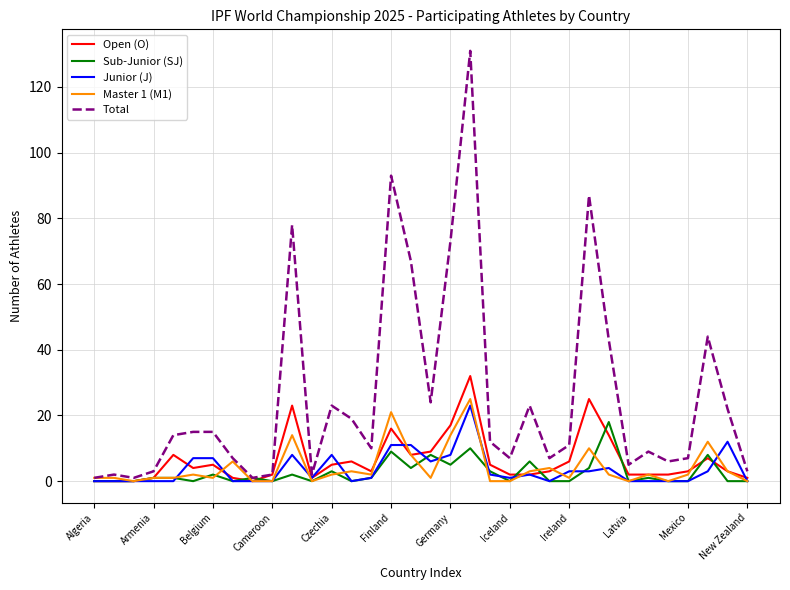

Which series has the largest range (max minus min)?

Total